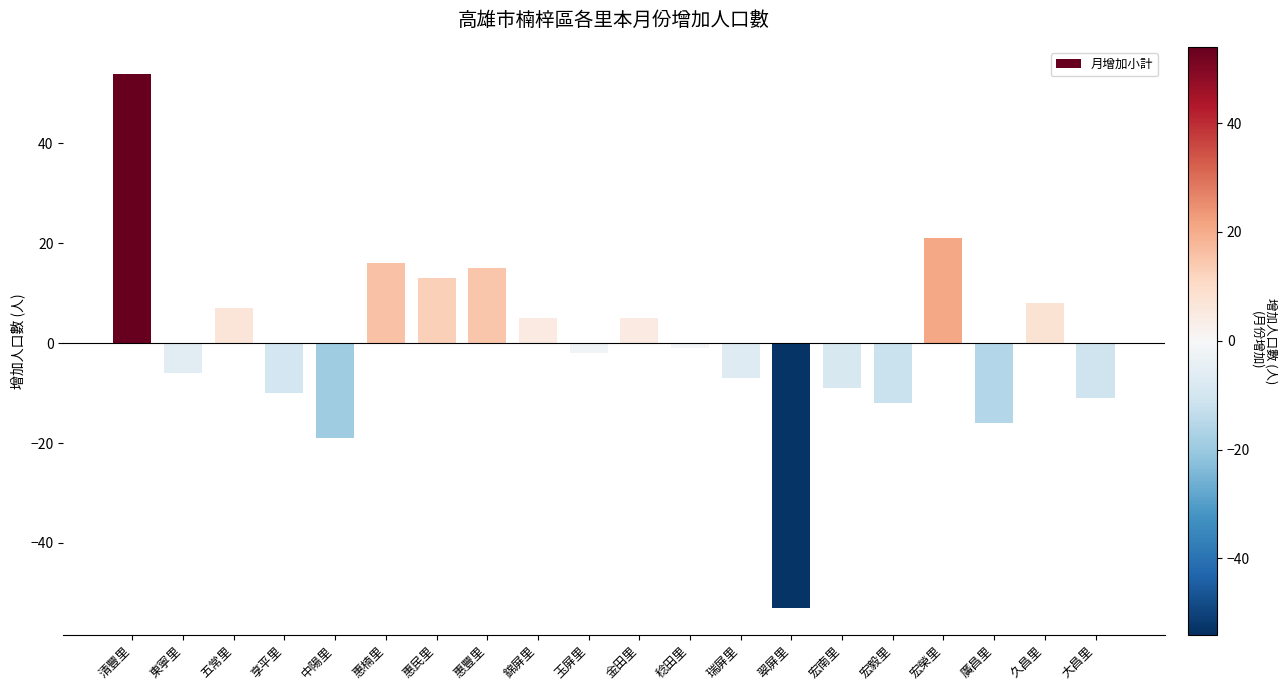

Are the bars grouped side by side (vs. stacked)?

No